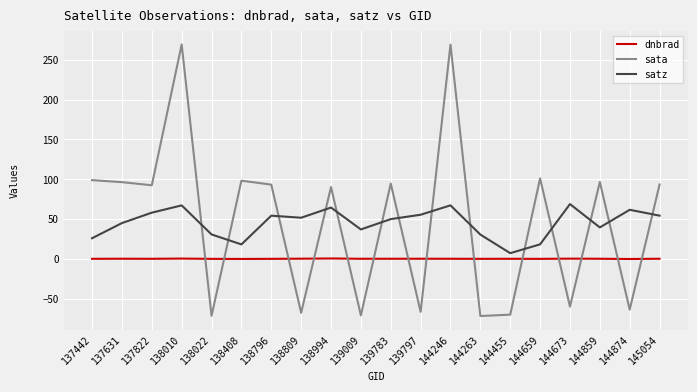

List the series in order of their peak value, highest first.

sata, satz, dnbrad